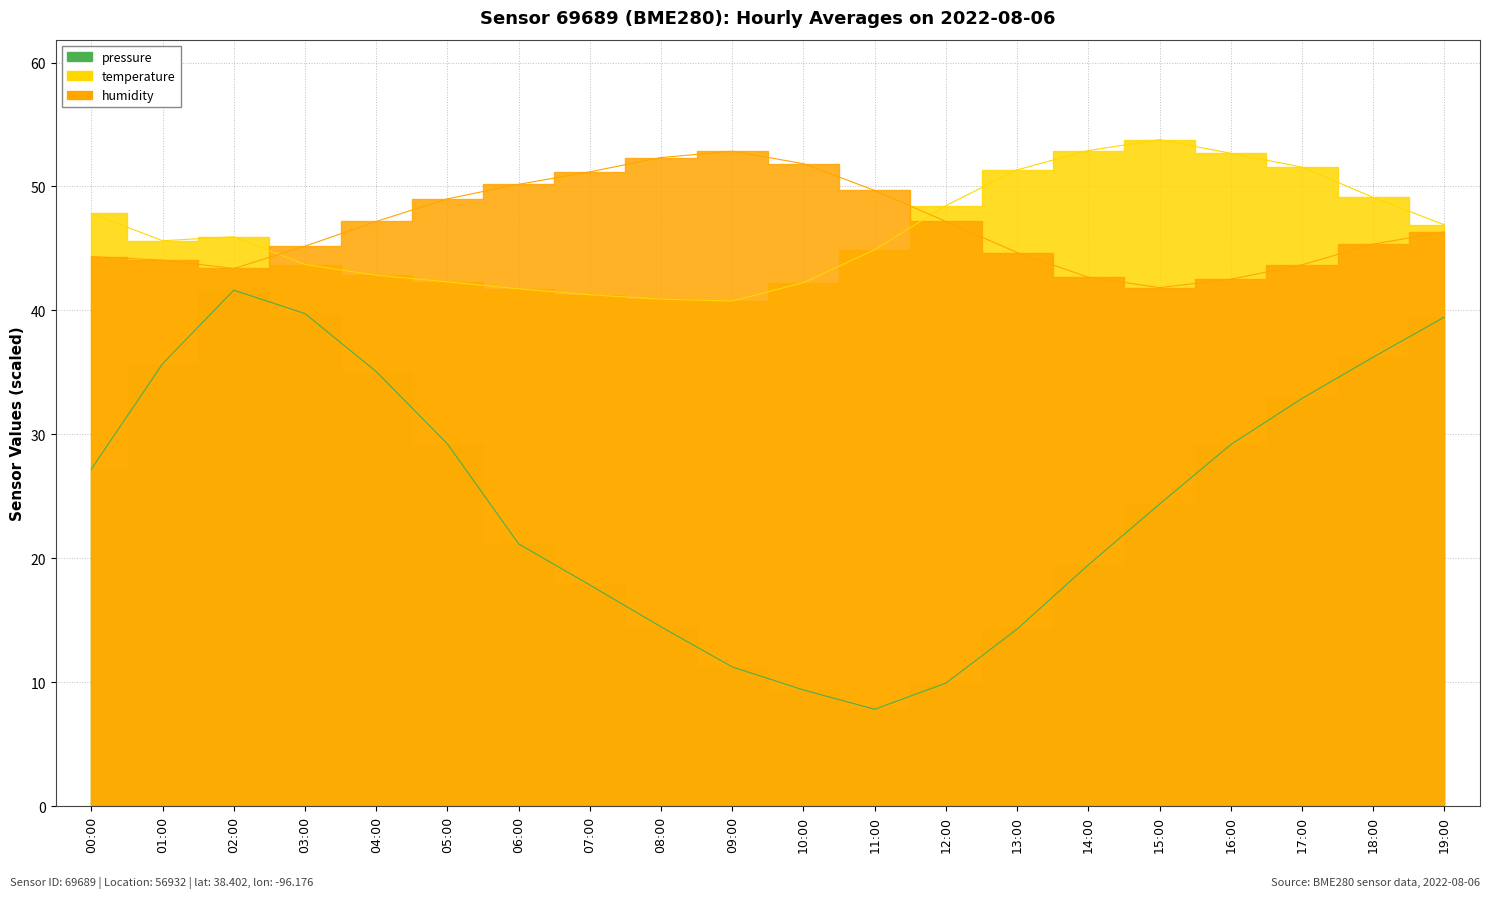

How many lines are shown in the chart?

3